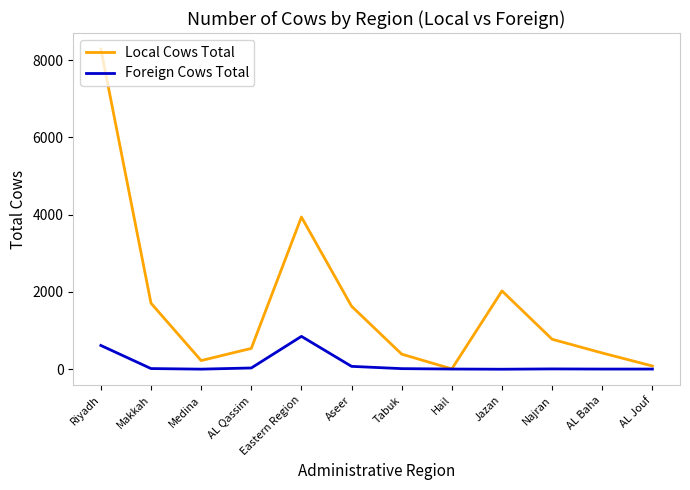

What is the total value across all series at AL Baha?

424